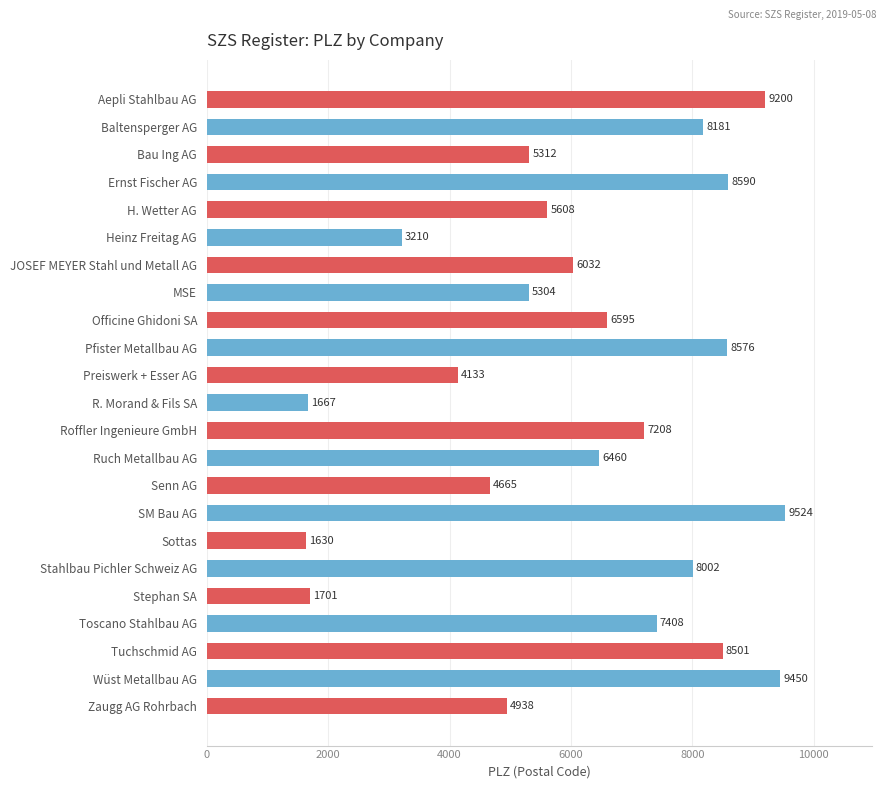

Reading bottom to top, transcribe all the data shown in this chart.

Zaugg AG Rohrbach=4938	Wüst Metallbau AG=9450	Tuchschmid AG=8501	Toscano Stahlbau AG=7408	Stephan SA=1701	Stahlbau Pichler Schweiz AG=8002	Sottas=1630	SM Bau AG=9524	Senn AG=4665	Ruch Metallbau AG=6460	Roffler Ingenieure GmbH=7208	R. Morand & Fils SA=1667	Preiswerk + Esser AG=4133	Pfister Metallbau AG=8576	Officine Ghidoni SA=6595	MSE=5304	JOSEF MEYER Stahl und Metall AG=6032	Heinz Freitag AG=3210	H. Wetter AG=5608	Ernst Fischer AG=8590	Bau Ing AG=5312	Baltensperger AG=8181	Aepli Stahlbau AG=9200